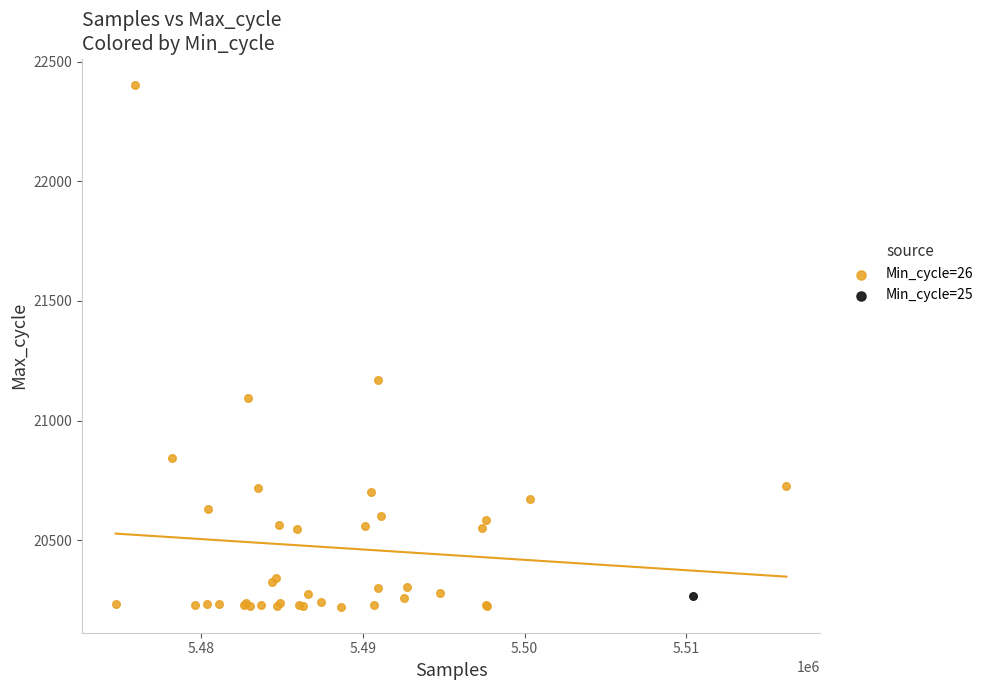

What are all the series names shown in the legend?

Min_cycle=26, Min_cycle=25